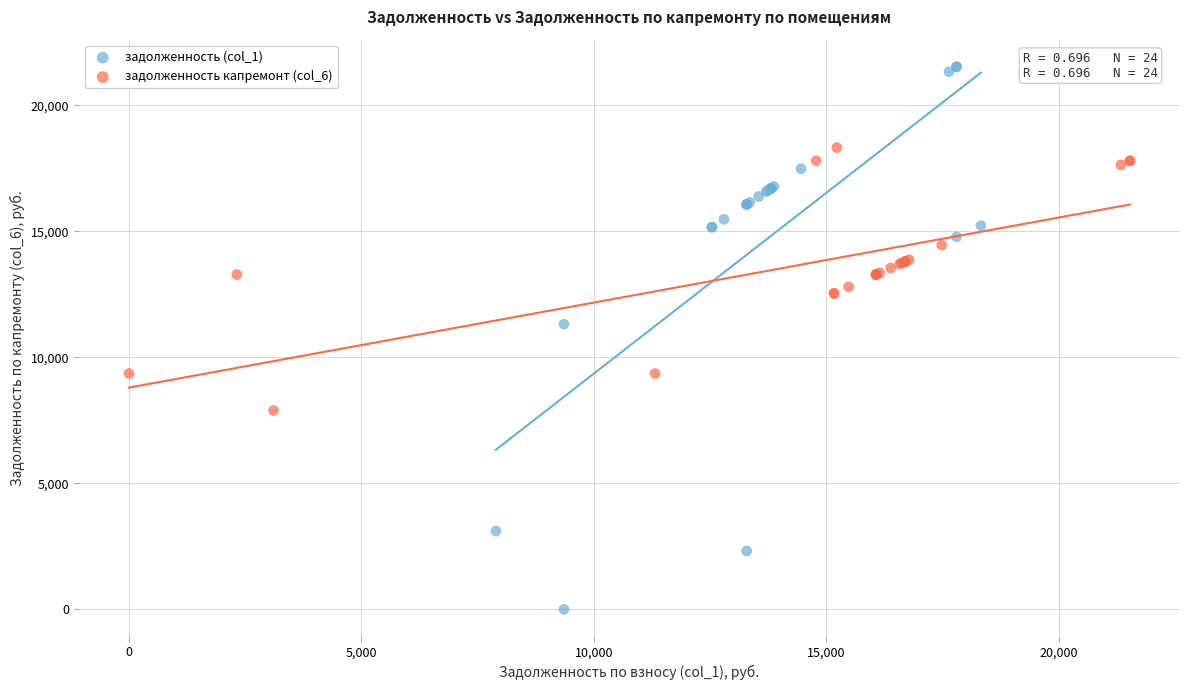

Which series has the largest Y range (max minus min)?

задолженность (col_1)